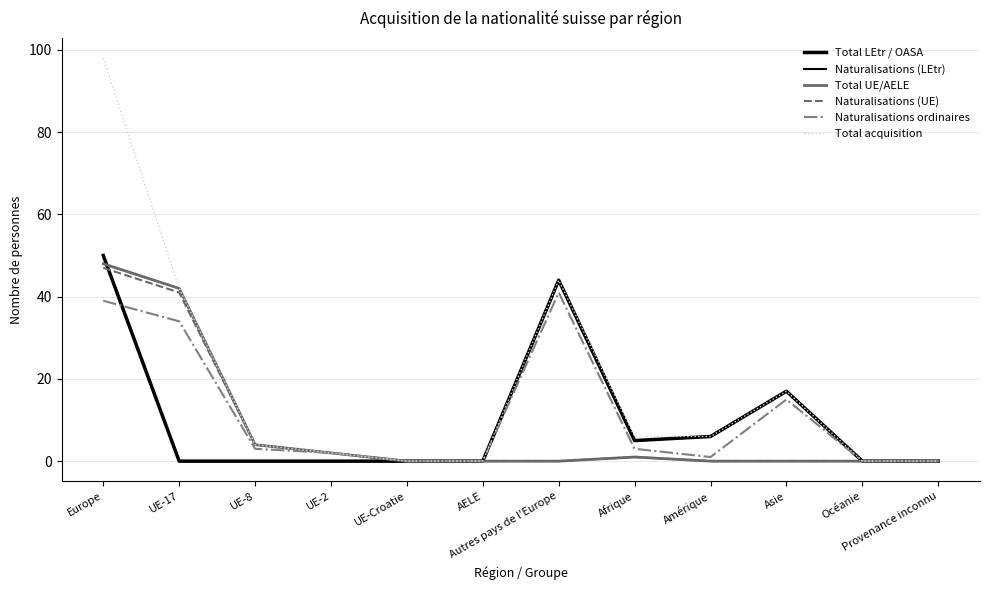

Does the chart have visible grid lines?

Yes